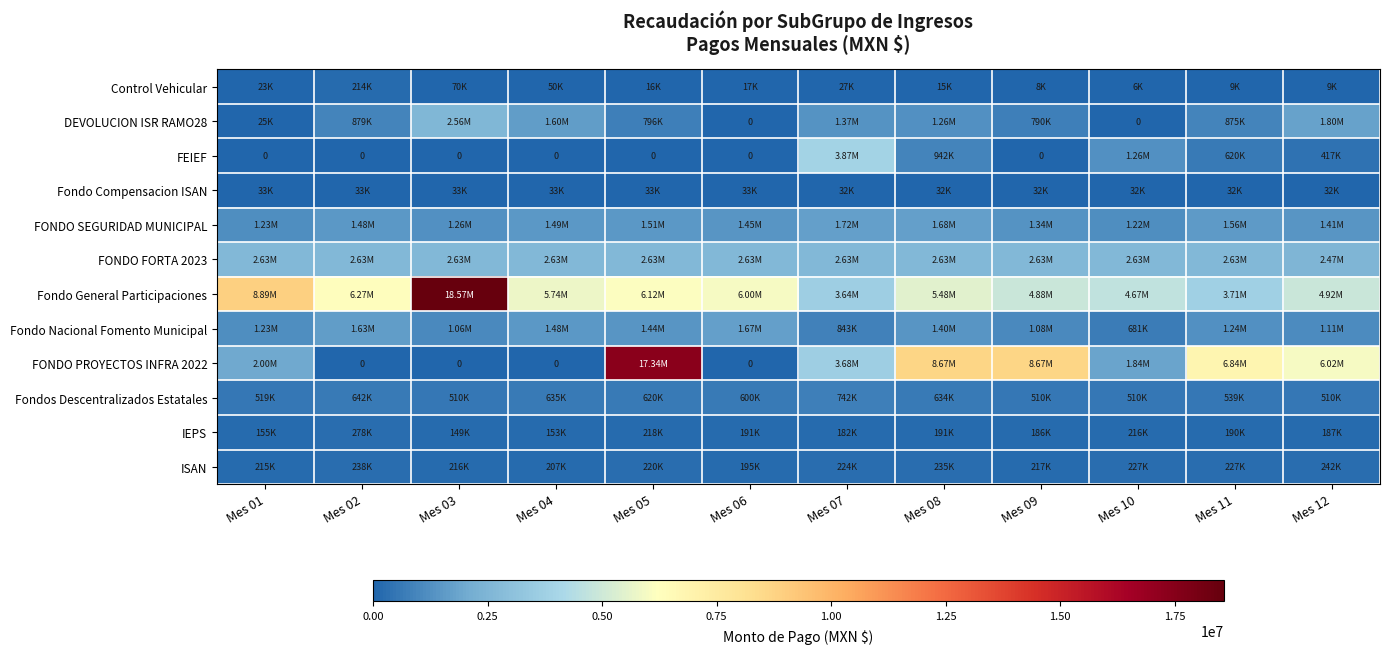

Is the value of IEPS at Mes 08 greater than the value of Fondo General Participaciones at Mes 12?

No